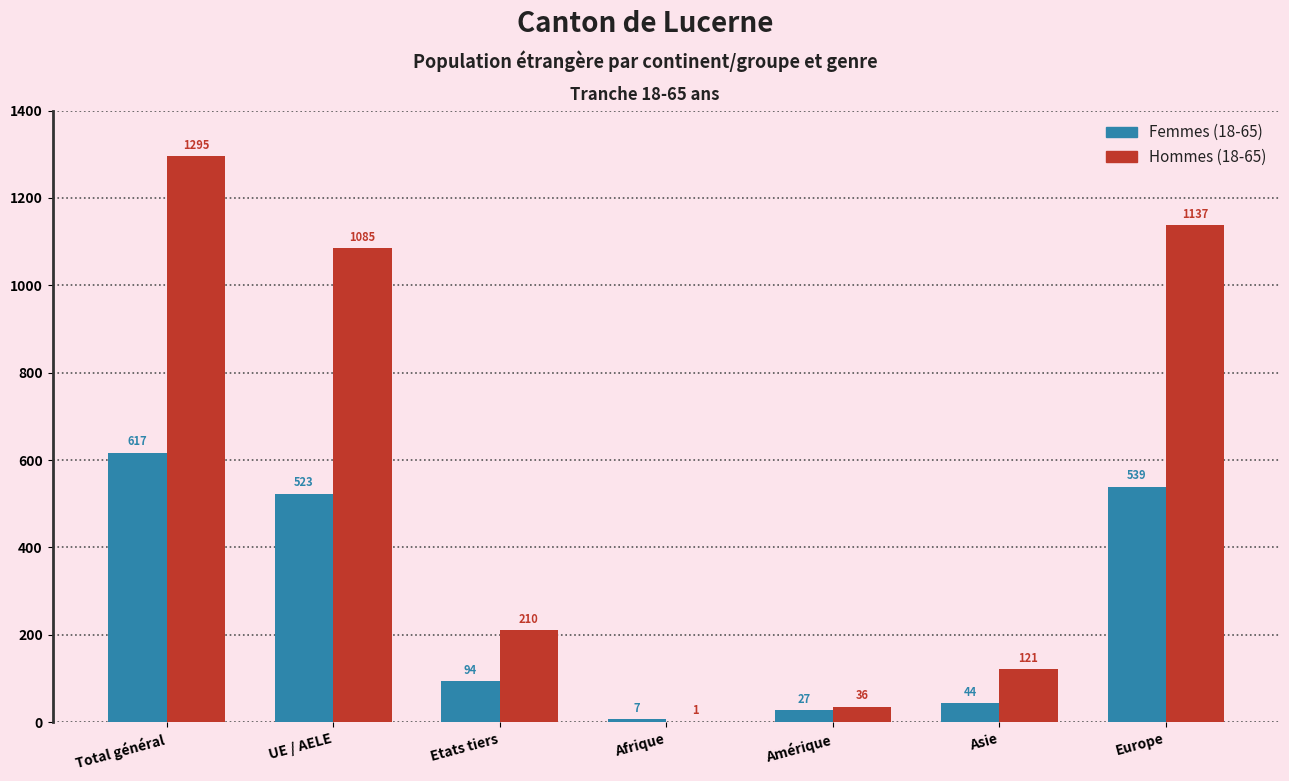

Reading left to right, list all the values displayed in this chart.

Femmes (18-65): Total général=617	UE / AELE=523	Etats tiers=94	Afrique=7	Amérique=27	Asie=44	Europe=539
Hommes (18-65): Total général=1295	UE / AELE=1085	Etats tiers=210	Afrique=1	Amérique=36	Asie=121	Europe=1137